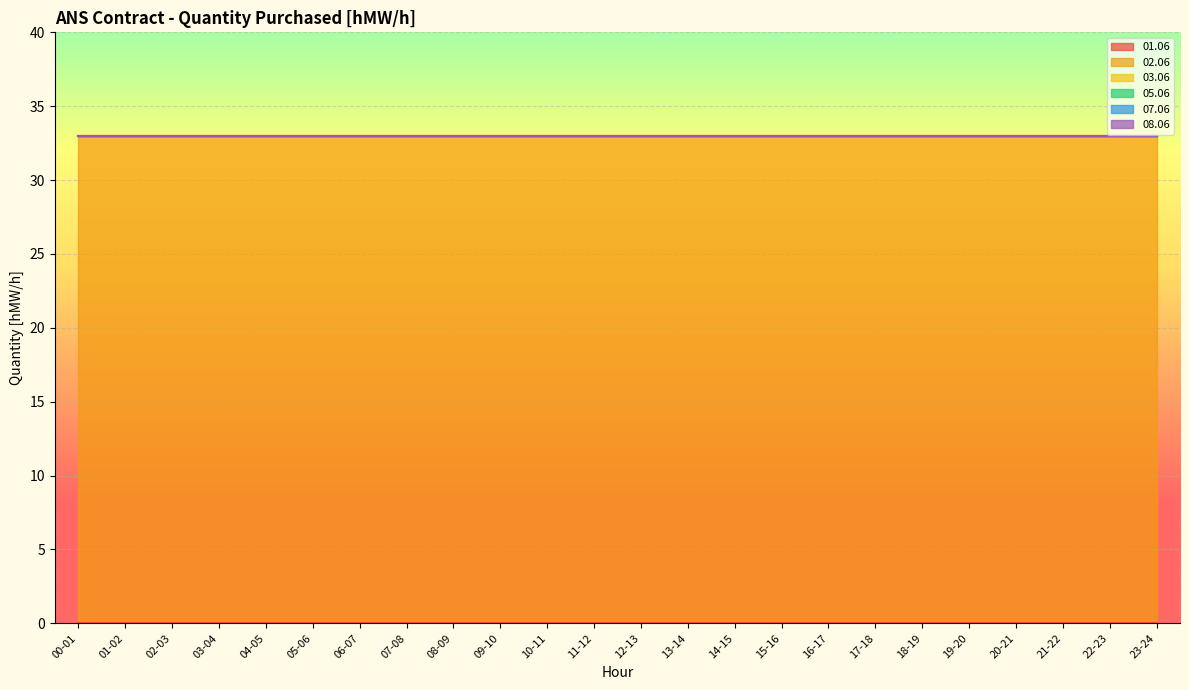

The 05.06 series shows 0 at 04-05. True or false?

True